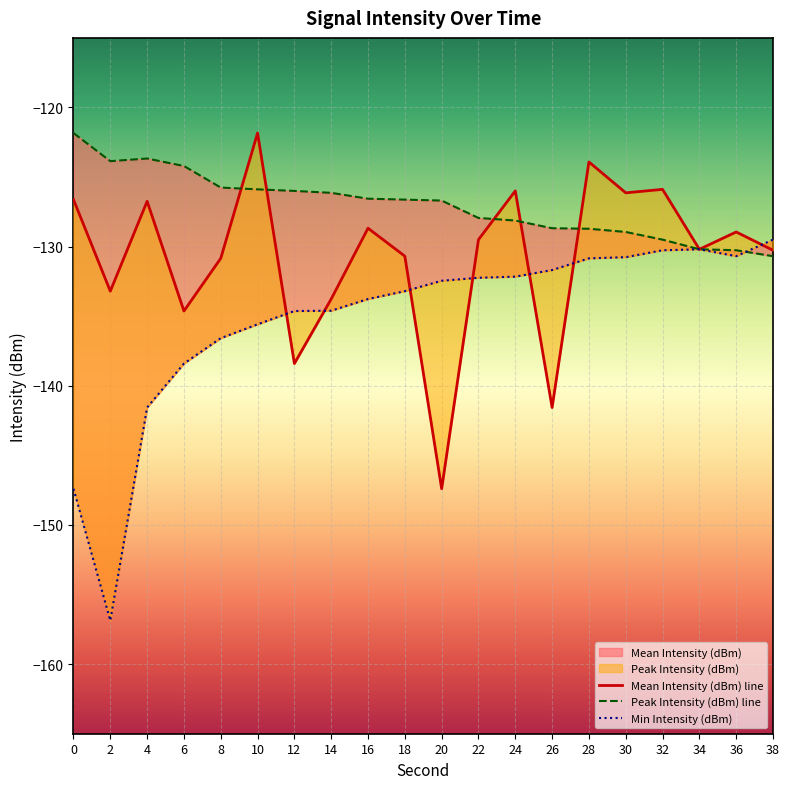

Where is Peak Intensity (dBm) nearest to the value -126?

12